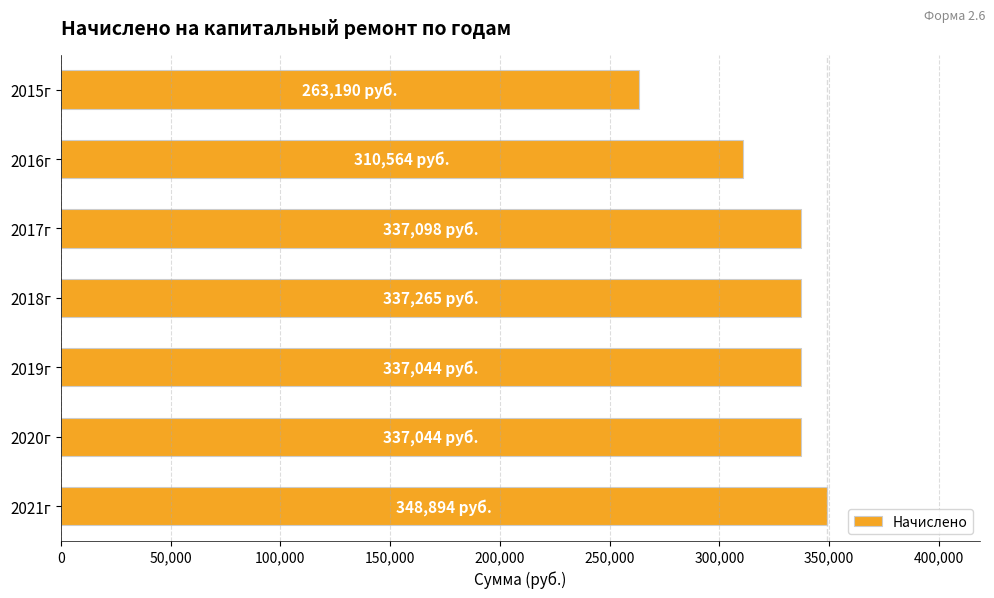

What is the label of the 6th bar from the top?

2020г